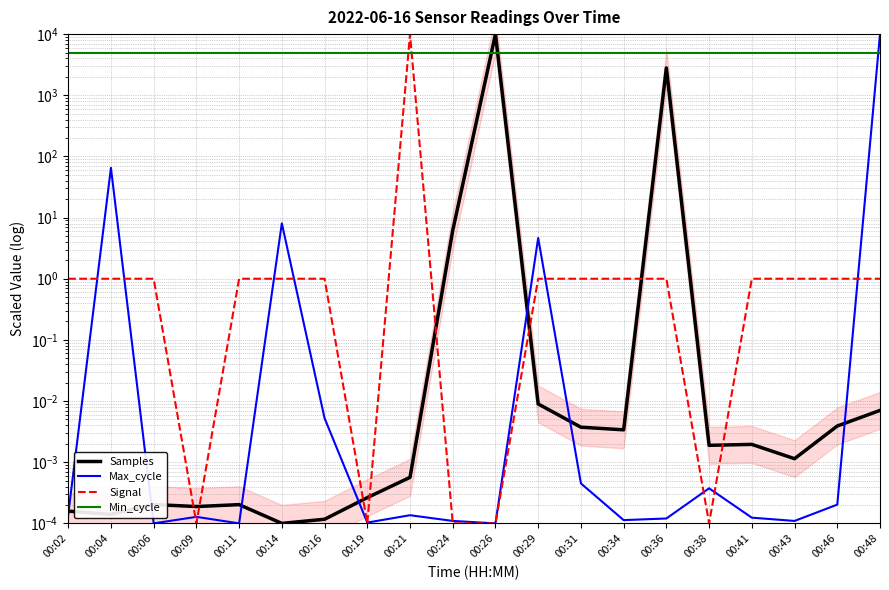

Which series has the largest total across all categories?

Min_cycle